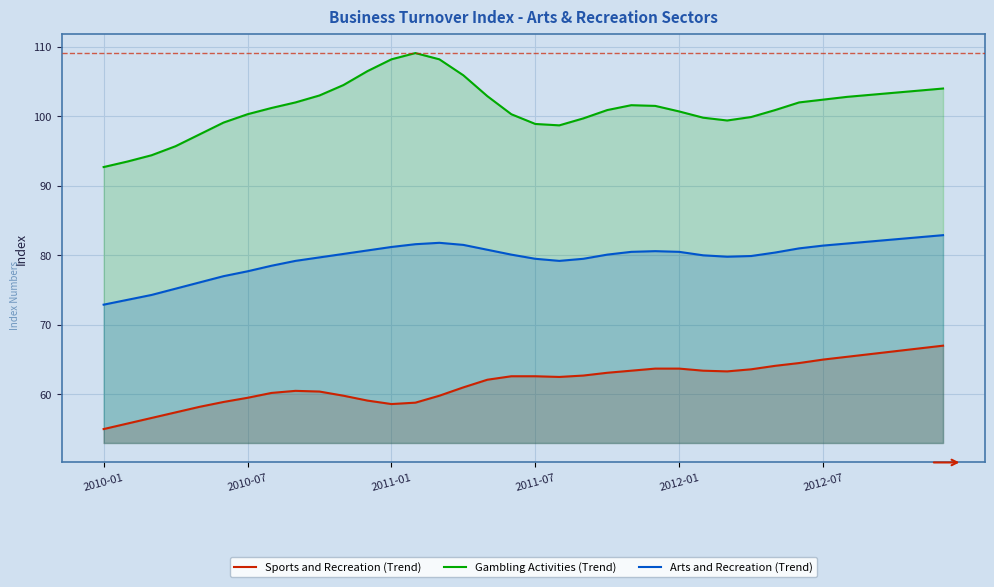

Rank the series by their average value, from lowest to highest.

Sports and Recreation (Trend), Arts and Recreation (Trend), Gambling Activities (Trend)